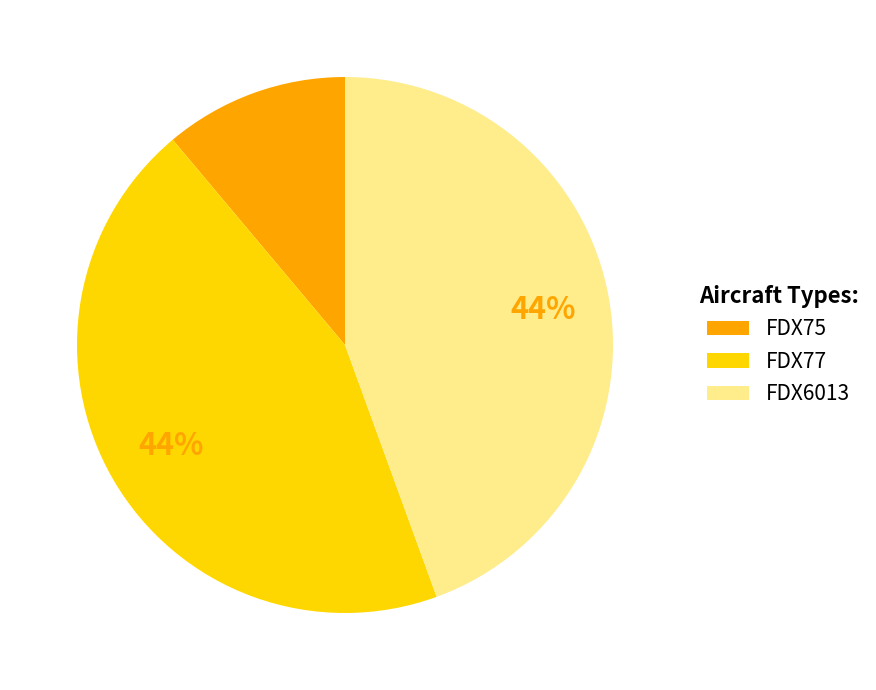

To the nearest percent, what is the combined percentage of FDX75 and FDX77?

56%